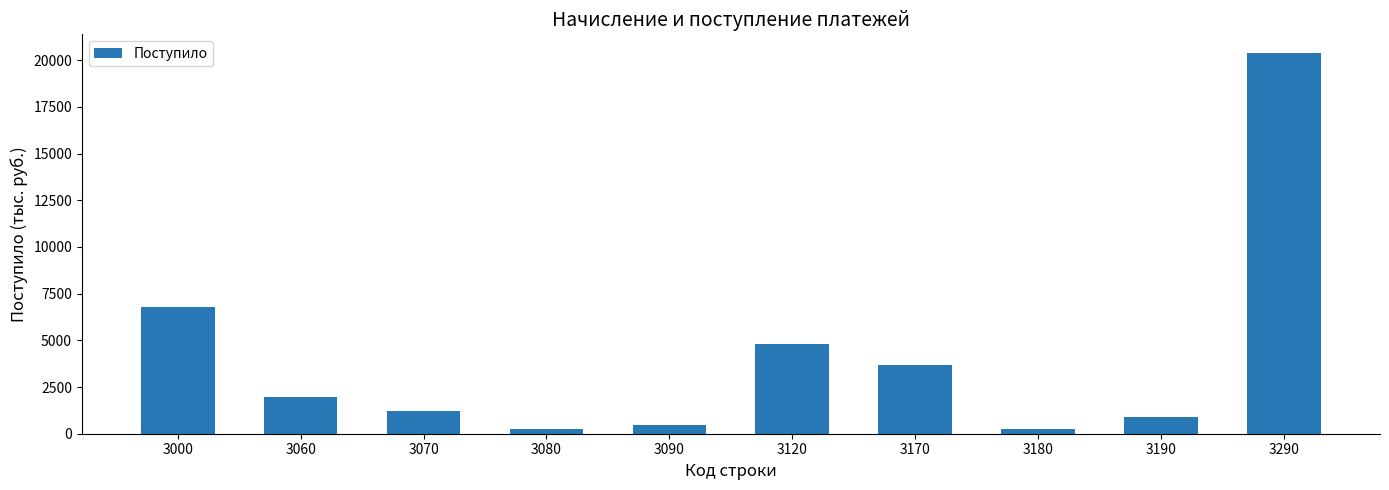

Is it true that the value at 3290 is 20364?

True